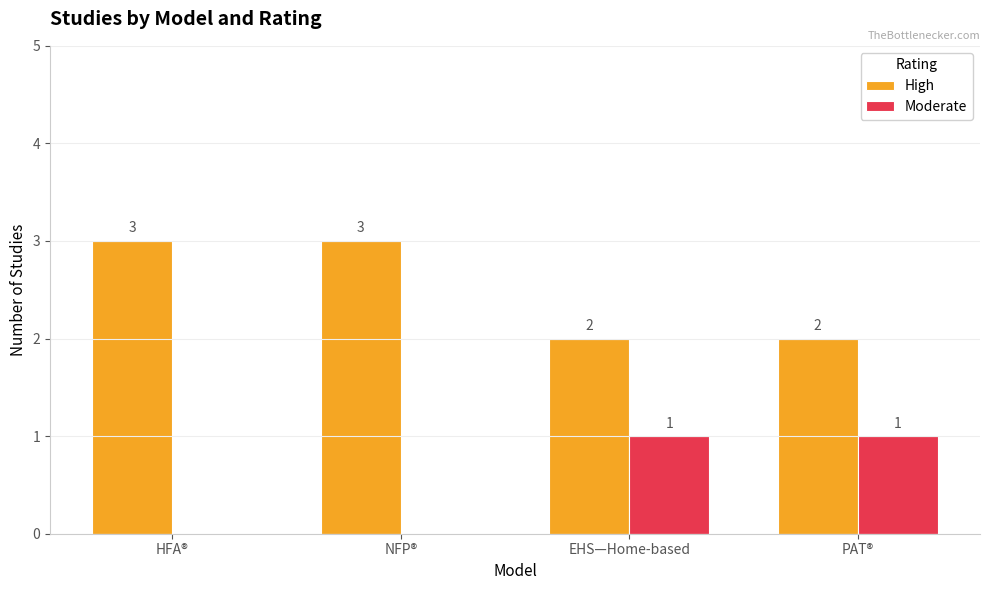

What are all the series names shown in the legend?

High, Moderate